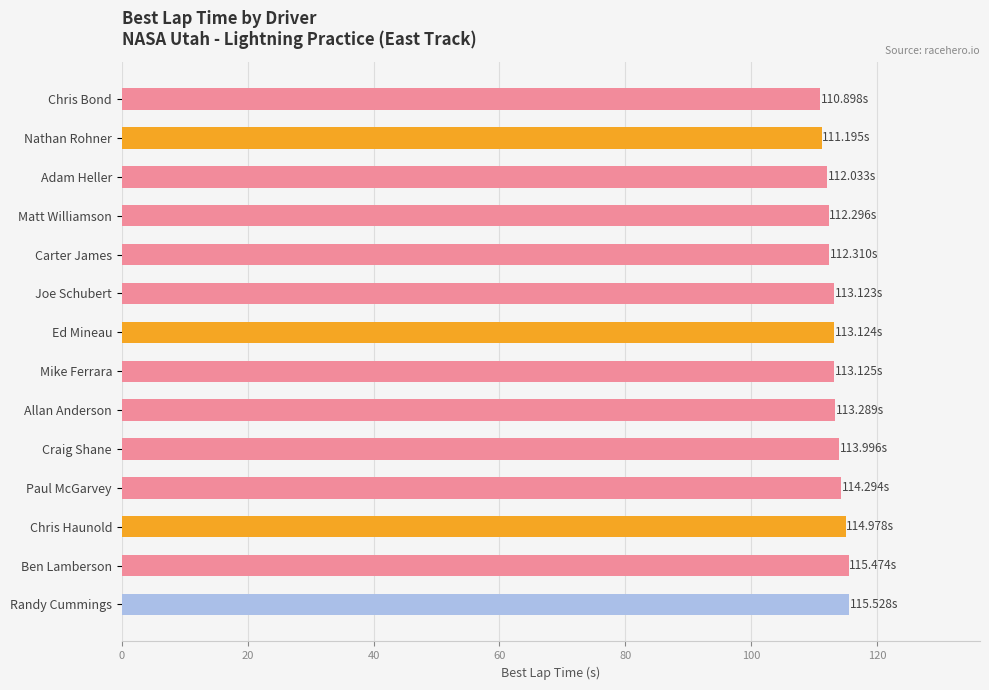

What is the label of the 8th bar from the top?

Mike Ferrara